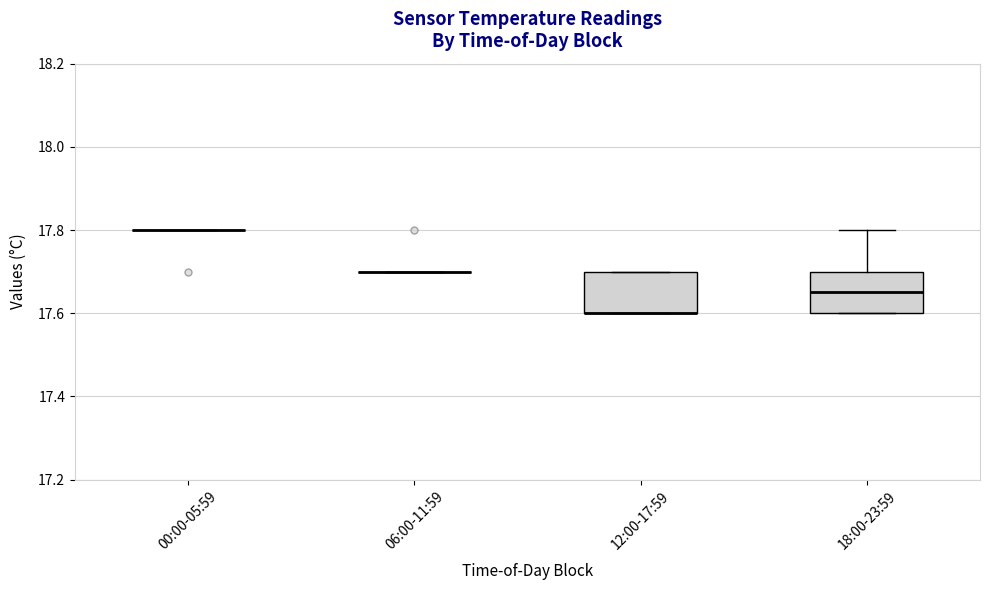

Reading left to right, transcribe this box plot: for each box, give where its median line is, the range the box spans, and where its two whiskers end, as read against the y-axis. The values are not printed on the chart, so give them approximately, as read against the axis.

00:00-05:59: box collapsed to a line at 17.80, whiskers 17.80 to 17.80
06:00-11:59: box collapsed to a line at 17.70, whiskers 17.70 to 17.70
12:00-17:59: median 17.60 (drawn on the box's lower edge), box 17.60 to 17.70, whiskers 17.60 to 17.70
18:00-23:59: median 17.66, box 17.60 to 17.70, whiskers 17.60 to 17.80